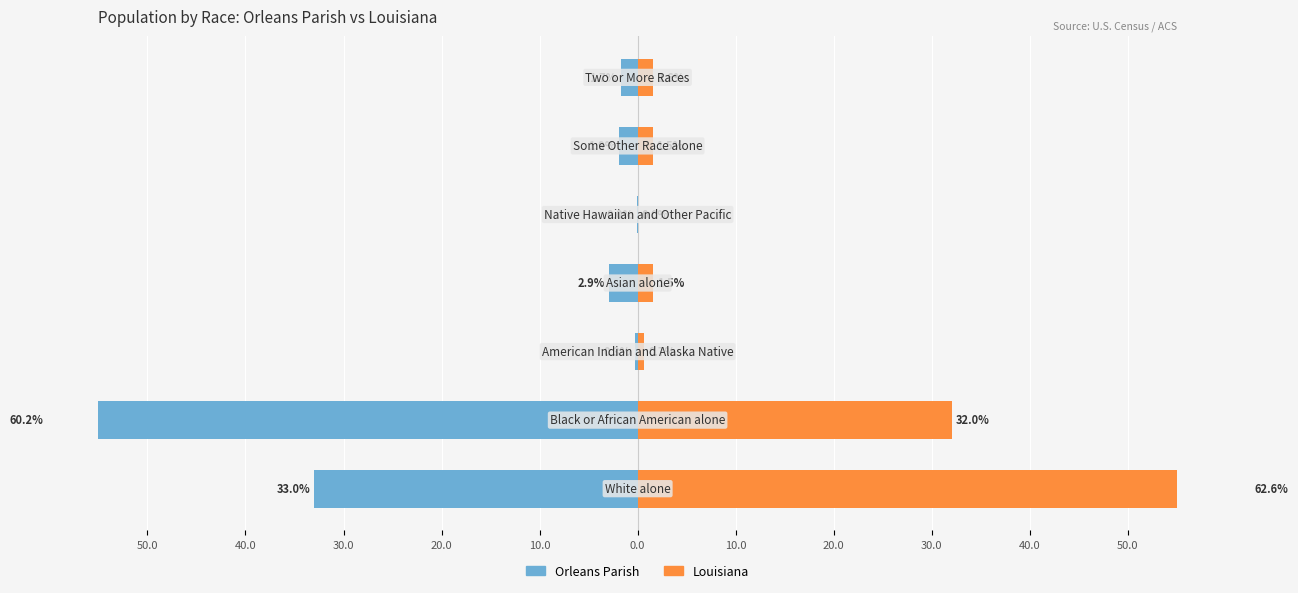

How many distinct data groups are displayed?

2